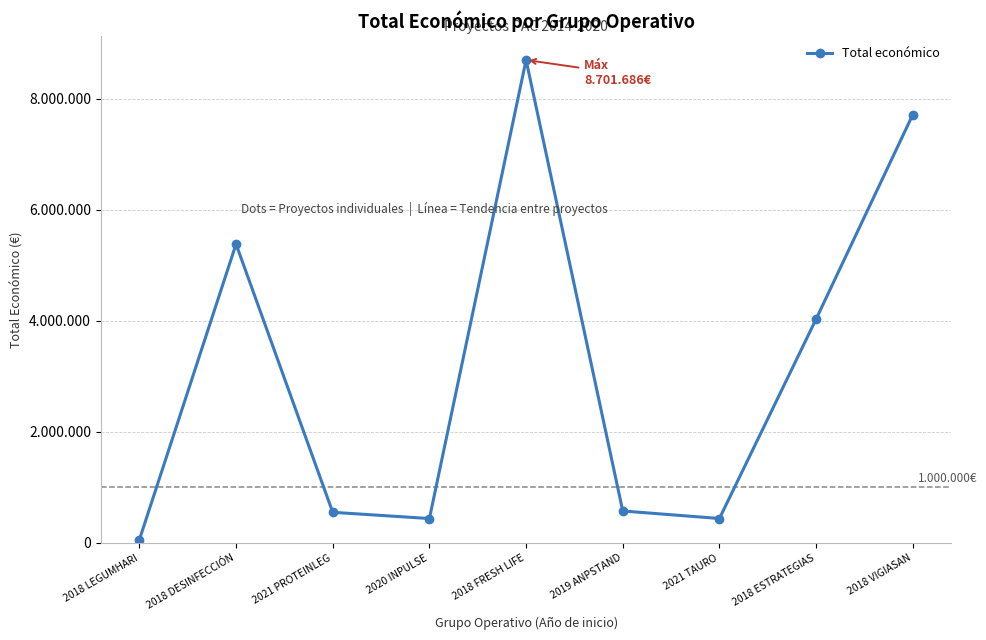

What is the label of the 9th point from the left?

2018 VIGIASAN